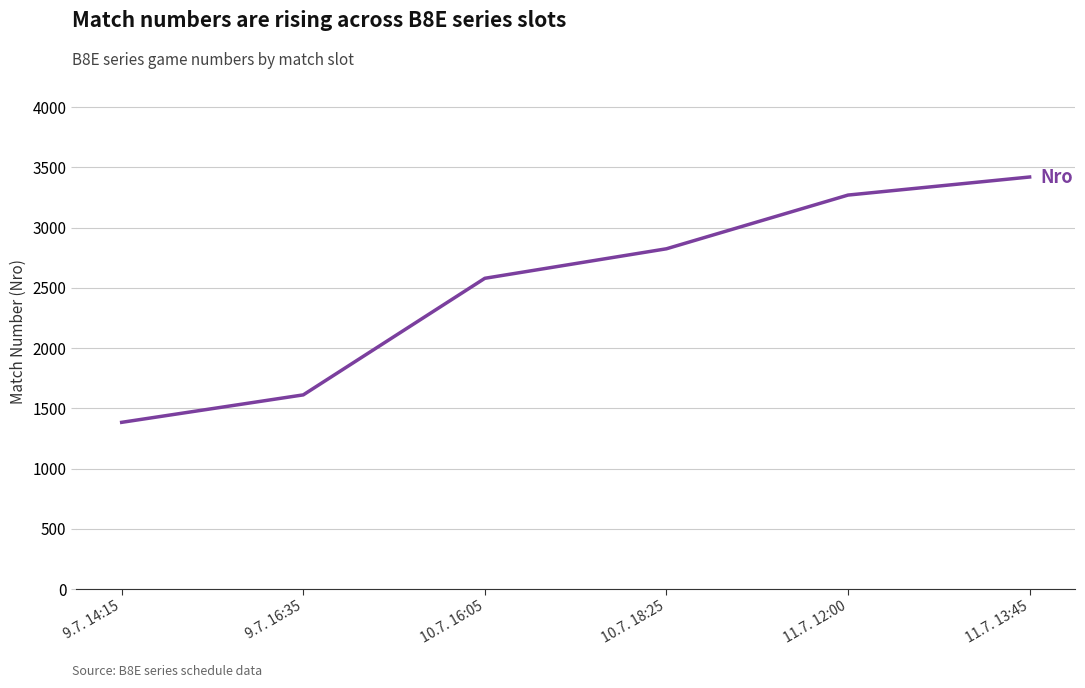

List the labels in order of value, smallest first.

9.7. 14:15, 9.7. 16:35, 10.7. 16:05, 10.7. 18:25, 11.7. 12:00, 11.7. 13:45